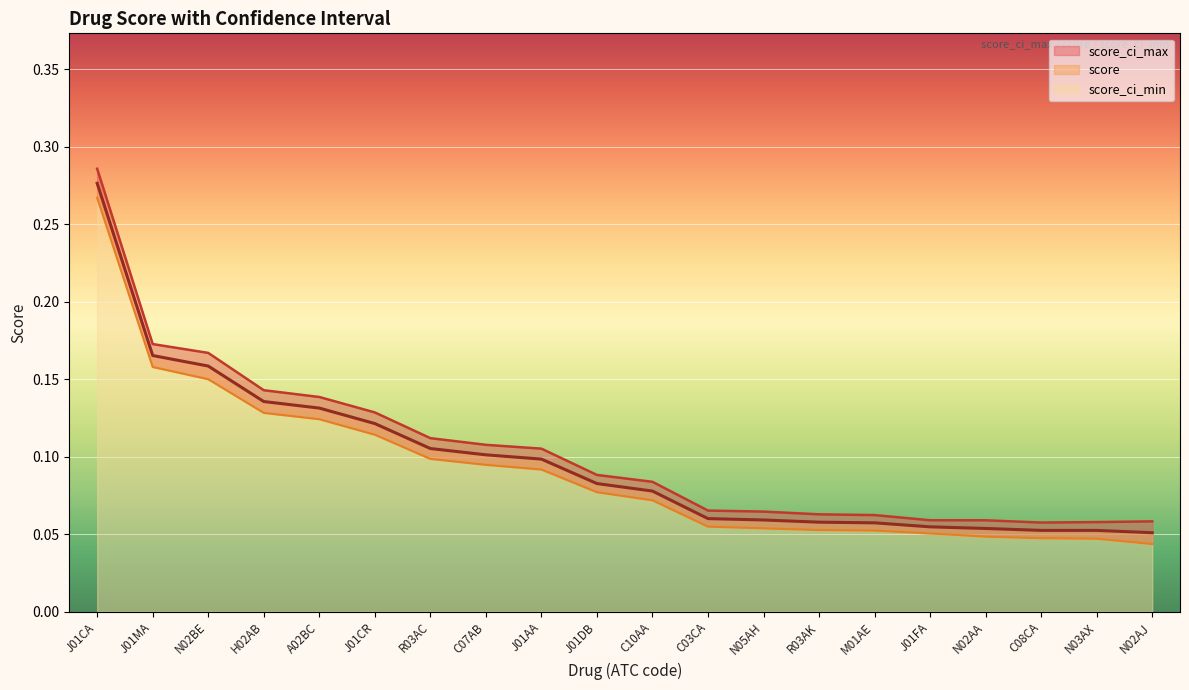

Rank the series by their maximum value, from highest to lowest.

score_ci_max, score, score_ci_min